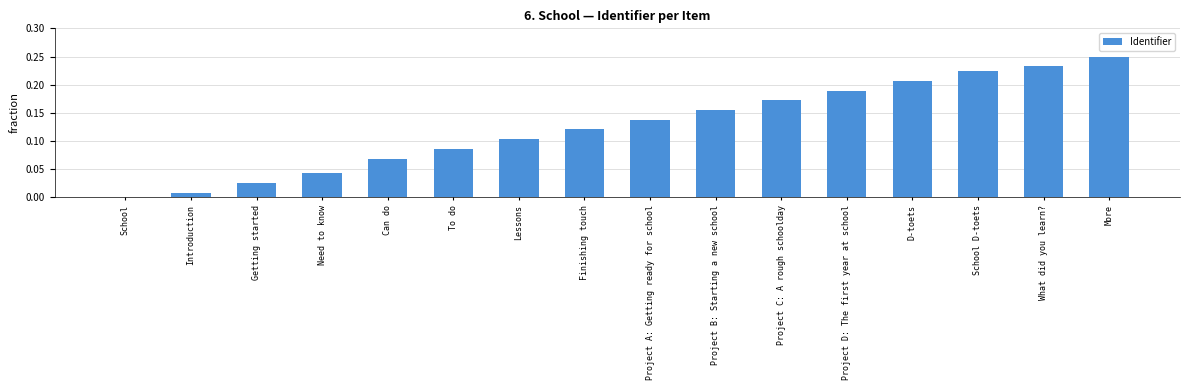

What is the sum of the values at Project C: A rough schoolday and School D-toets?

0.4